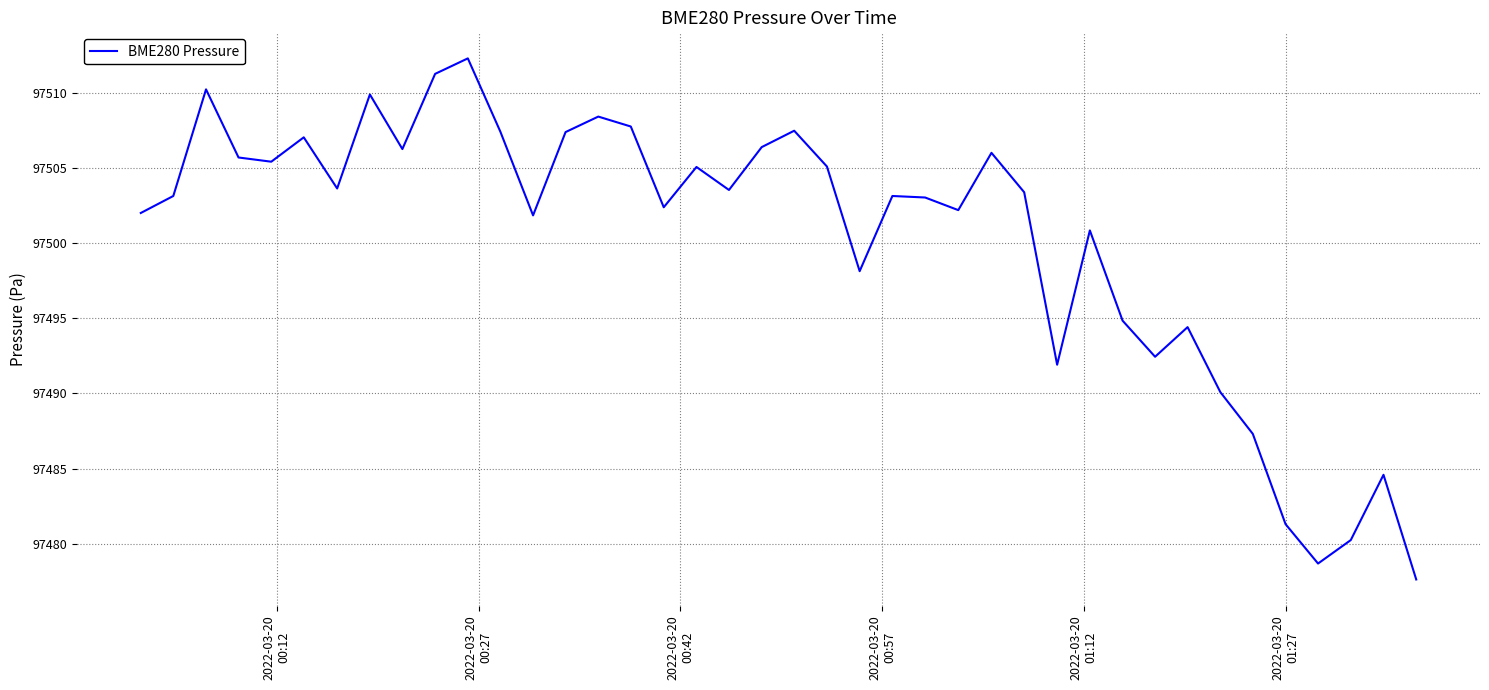

What is the greatest value displayed?

97512.3